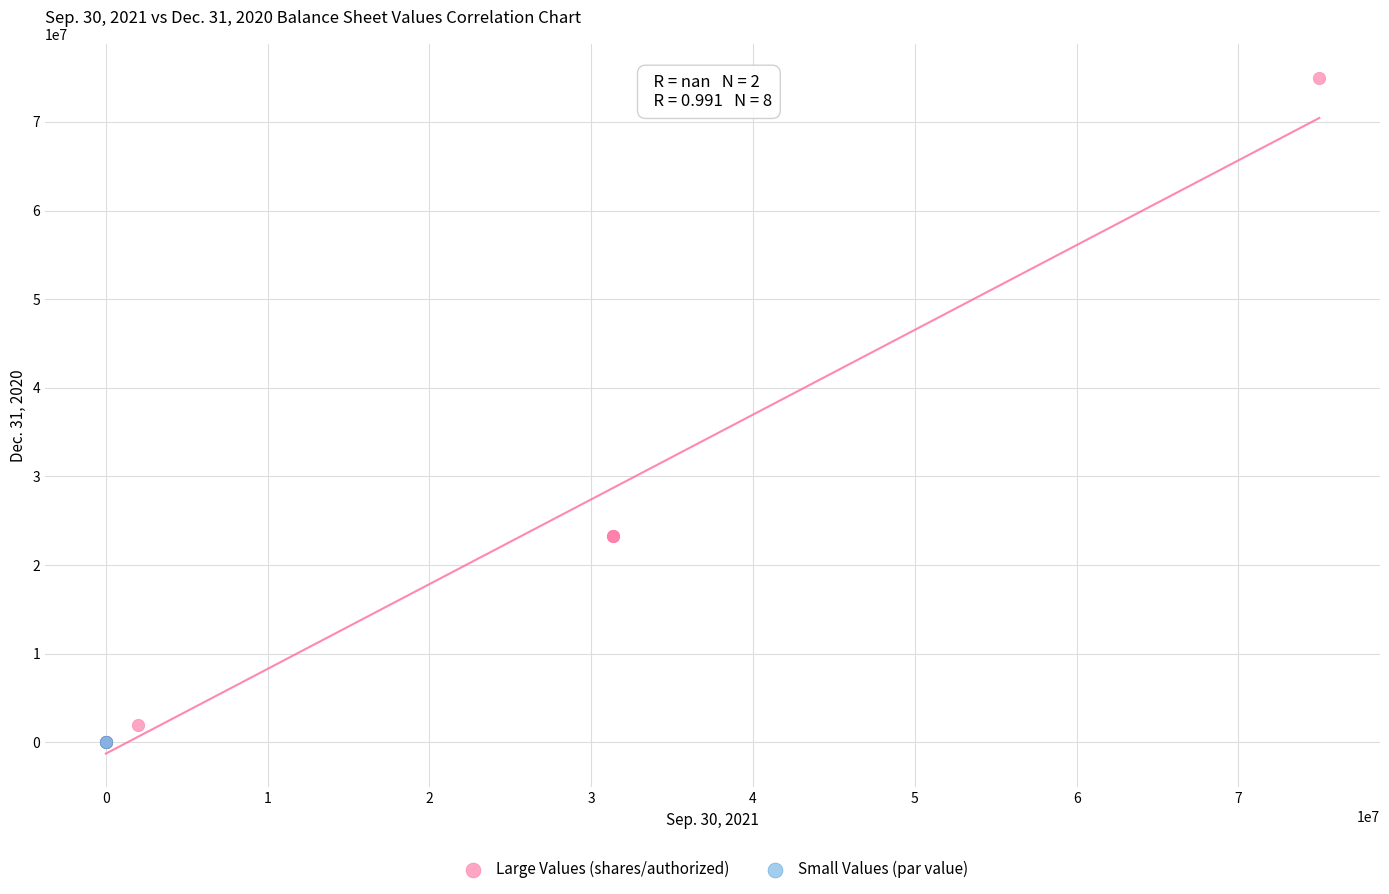

What are all the series names shown in the legend?

Large Values (shares/authorized), Small Values (par value)